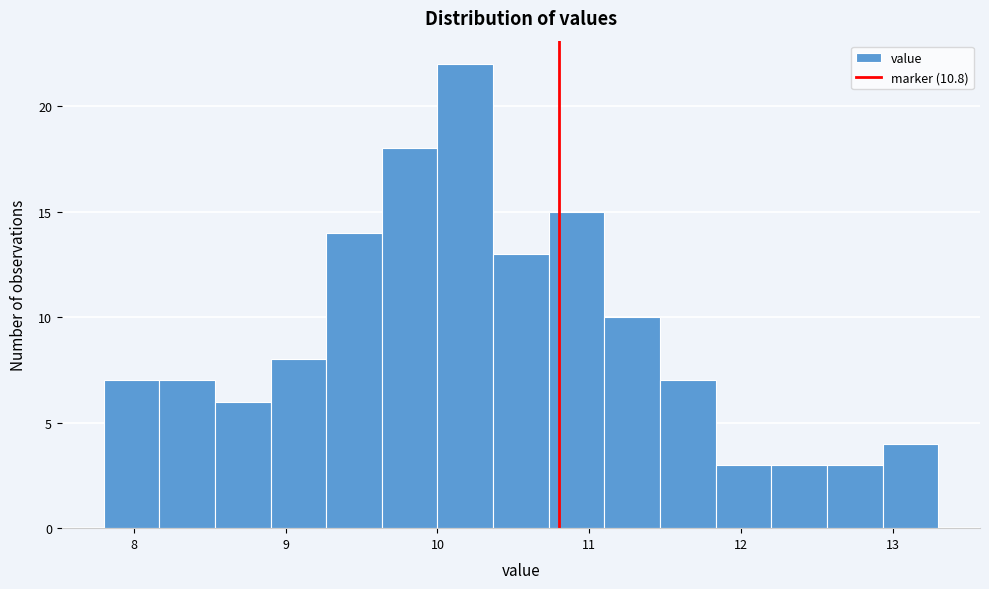

Around what value on the x-axis is the tallest bar? Give the approximate position of its centre, as read against the axis.

10.2